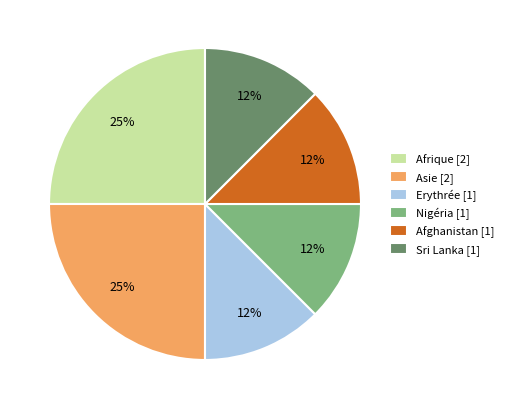

Is the sum of Sri Lanka [1] and Nigéria [1] greater than half?

No